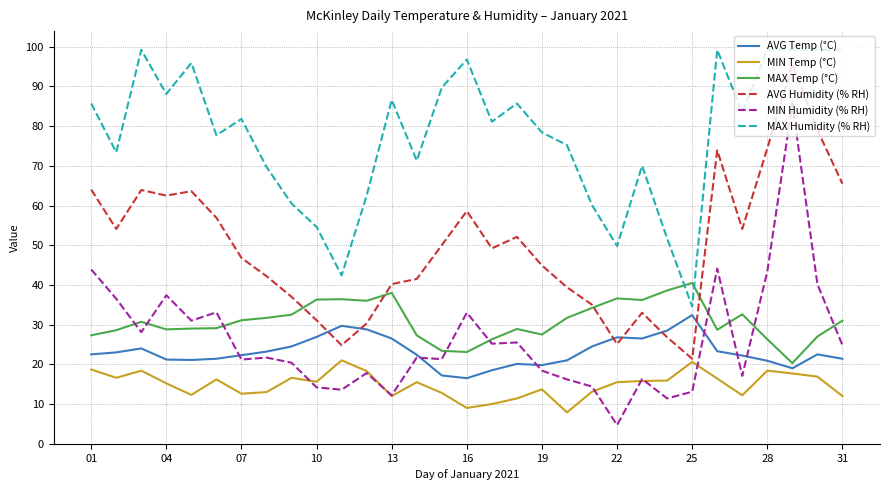

What is the smallest value displayed?

4.7